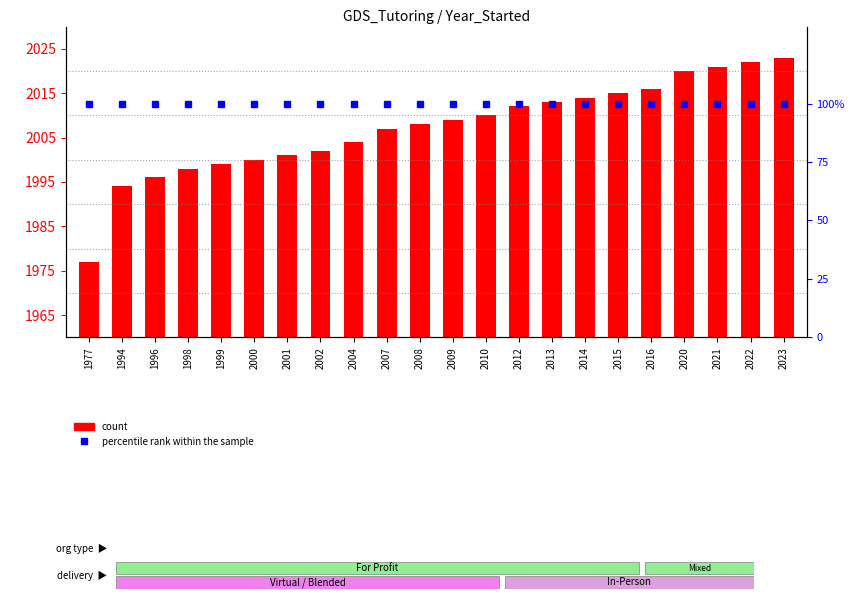

What are all the series names shown in the legend?

count, percentile rank within the sample